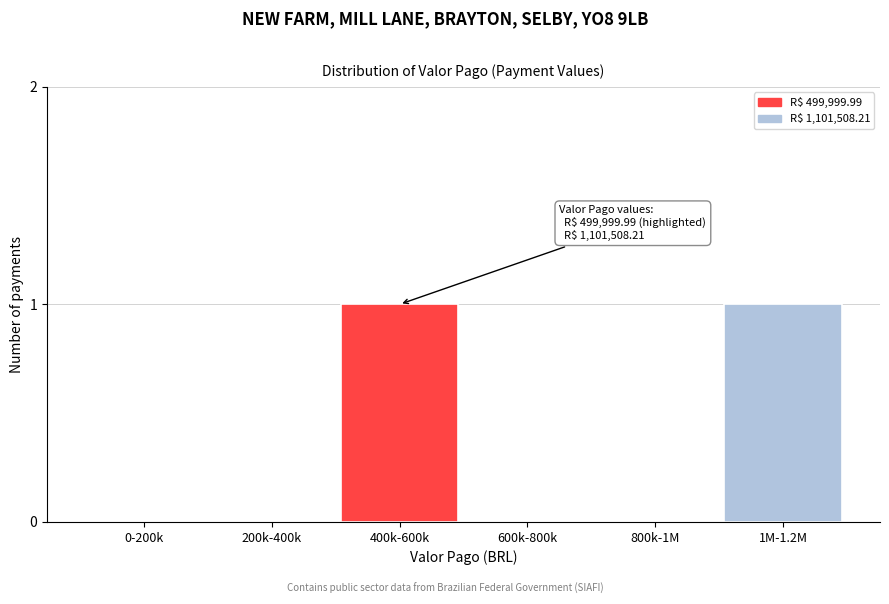

Reading left to right, extract all data points from this chart.

0-200k=0	200k-400k=0	400k-600k=1	600k-800k=0	800k-1M=0	1M-1.2M=1